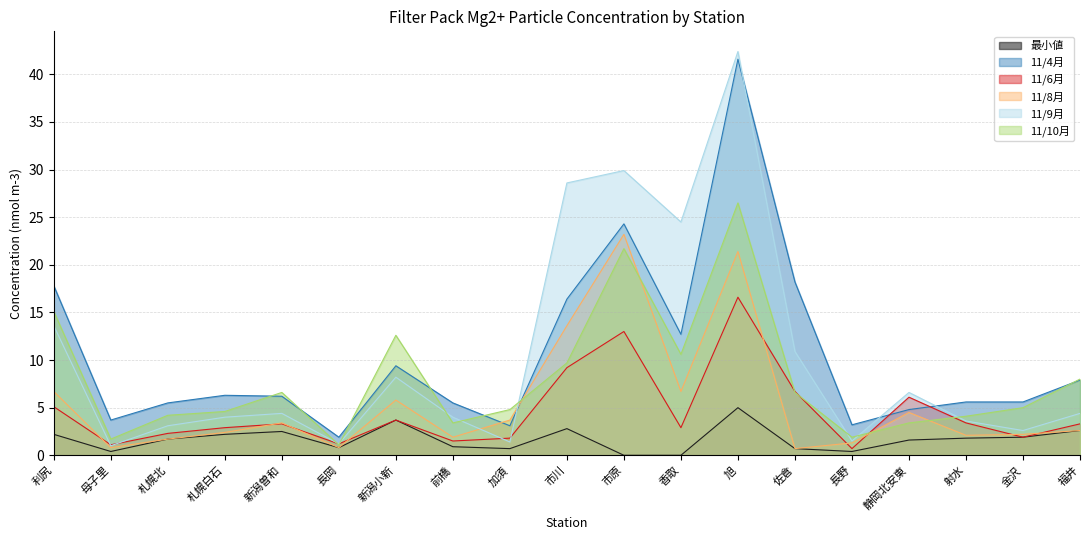

What is the label of the 7th point from the right?

旭